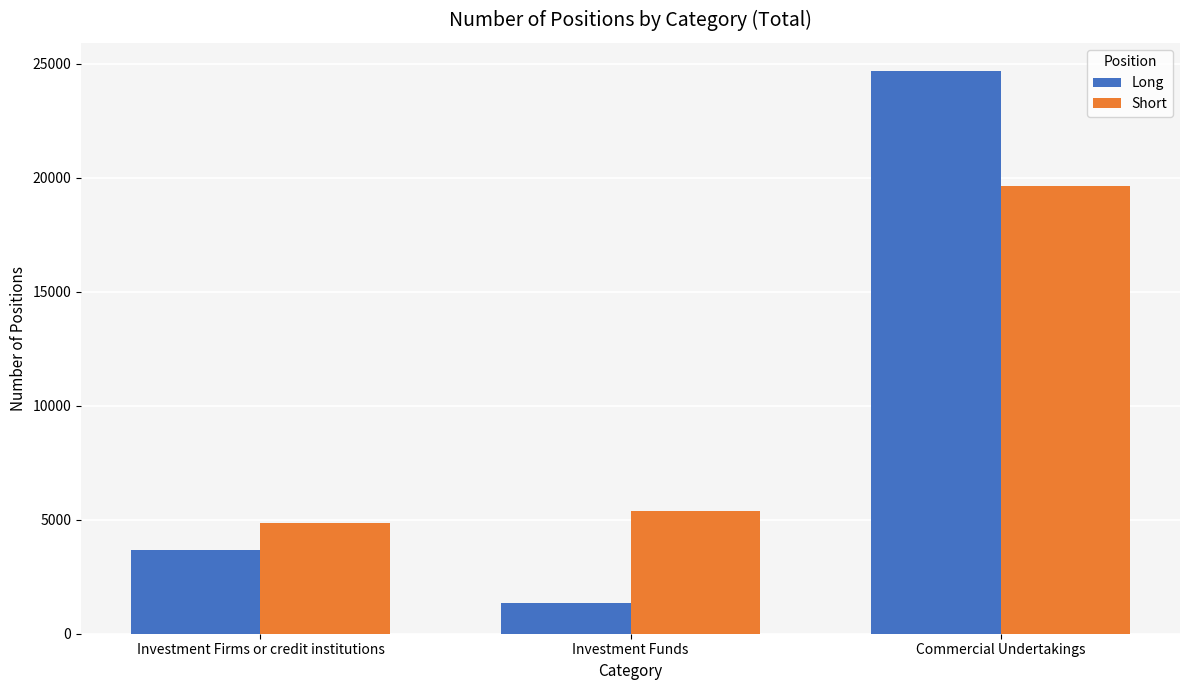

What is the total value across all series at Investment Firms or credit institutions?

8504.4